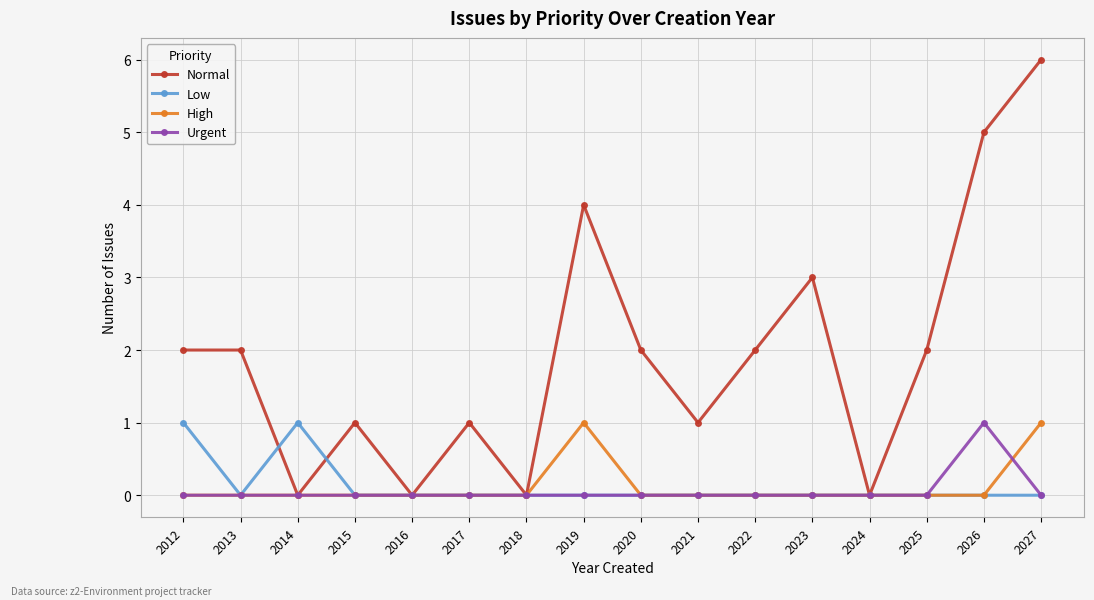

Which series has the largest range (max minus min)?

Normal